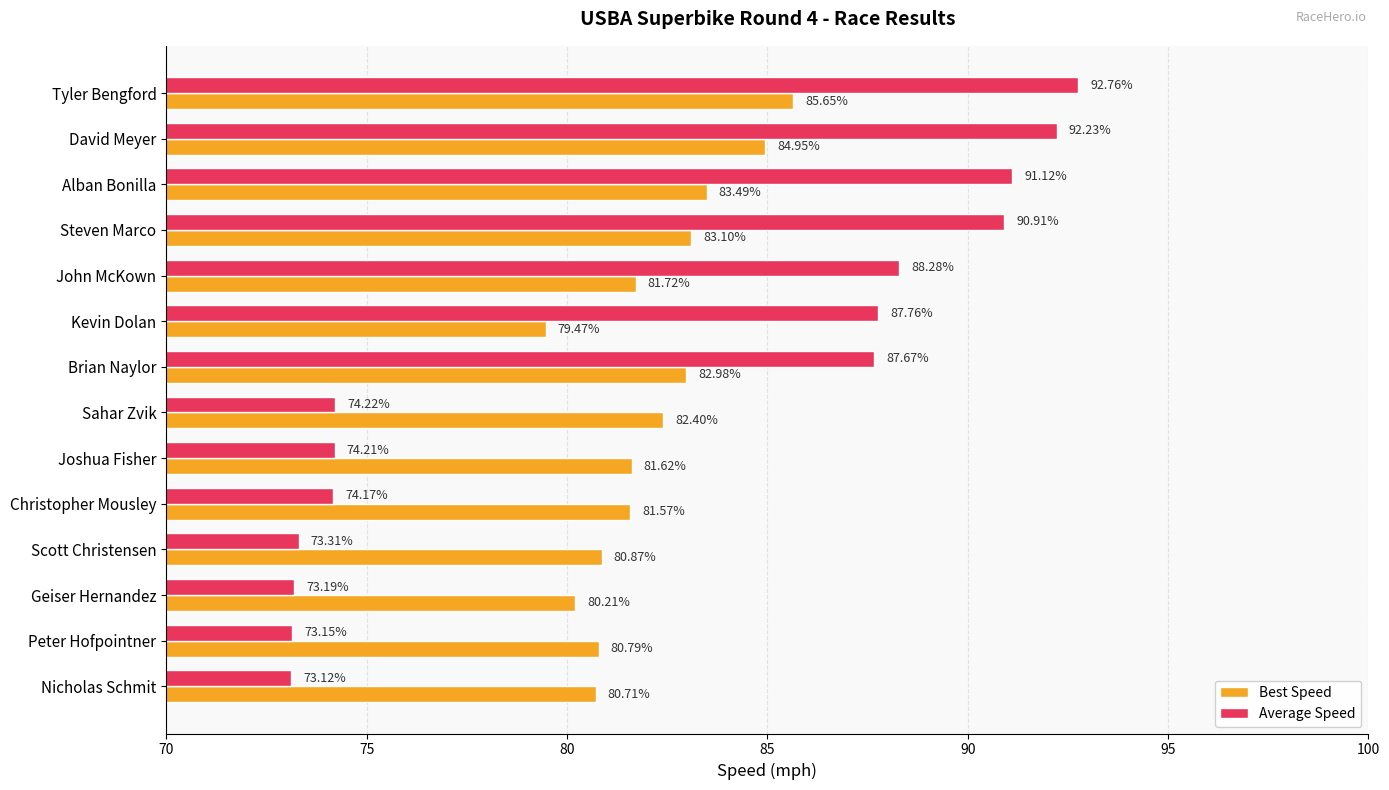

What is the difference between the maximum and minimum values in the Average Speed series?

19.6